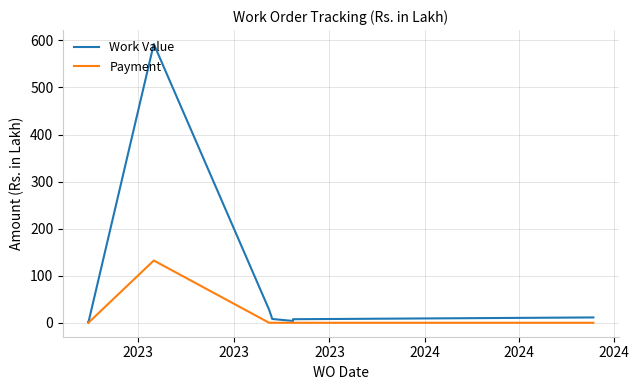

True or false: Work Value and Payment intersect in this chart.

False